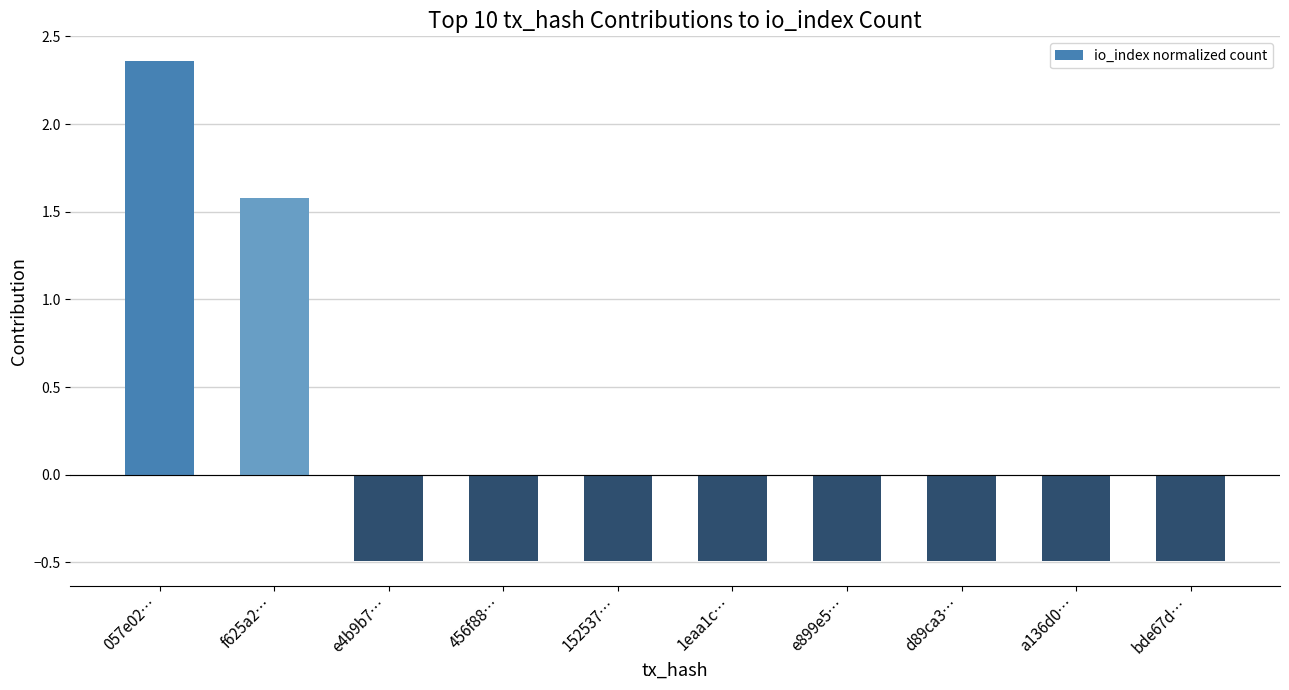

What is the label of the 5th bar from the left?

152537…